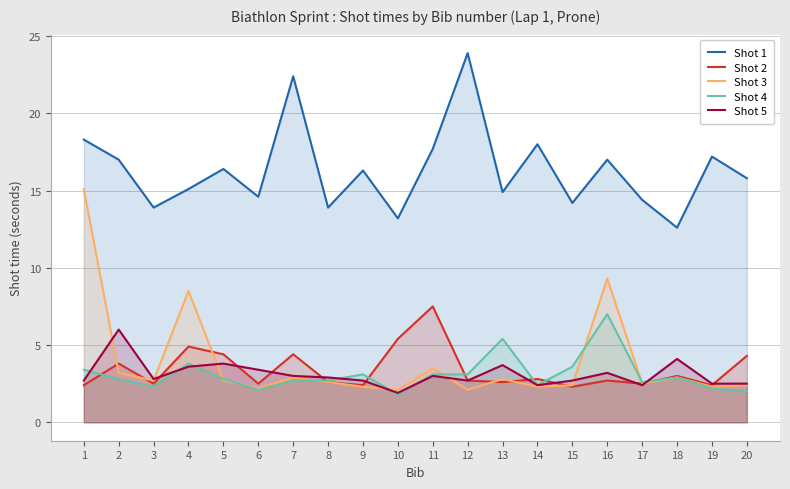

Read the Shot 3 value at 2.

3.2